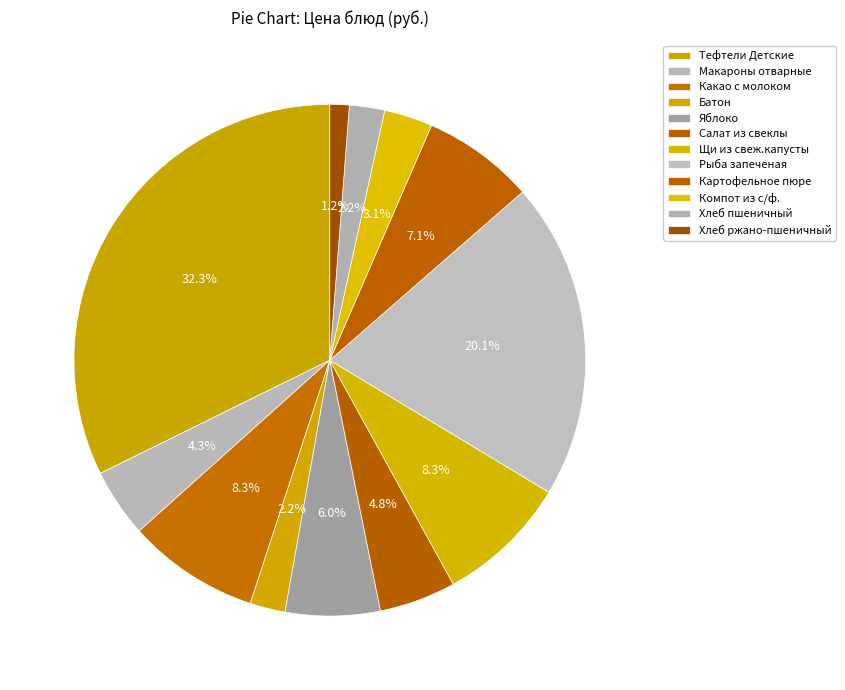

To the nearest percent, what is the combined percentage of Батон and Картофельное пюре?

9%